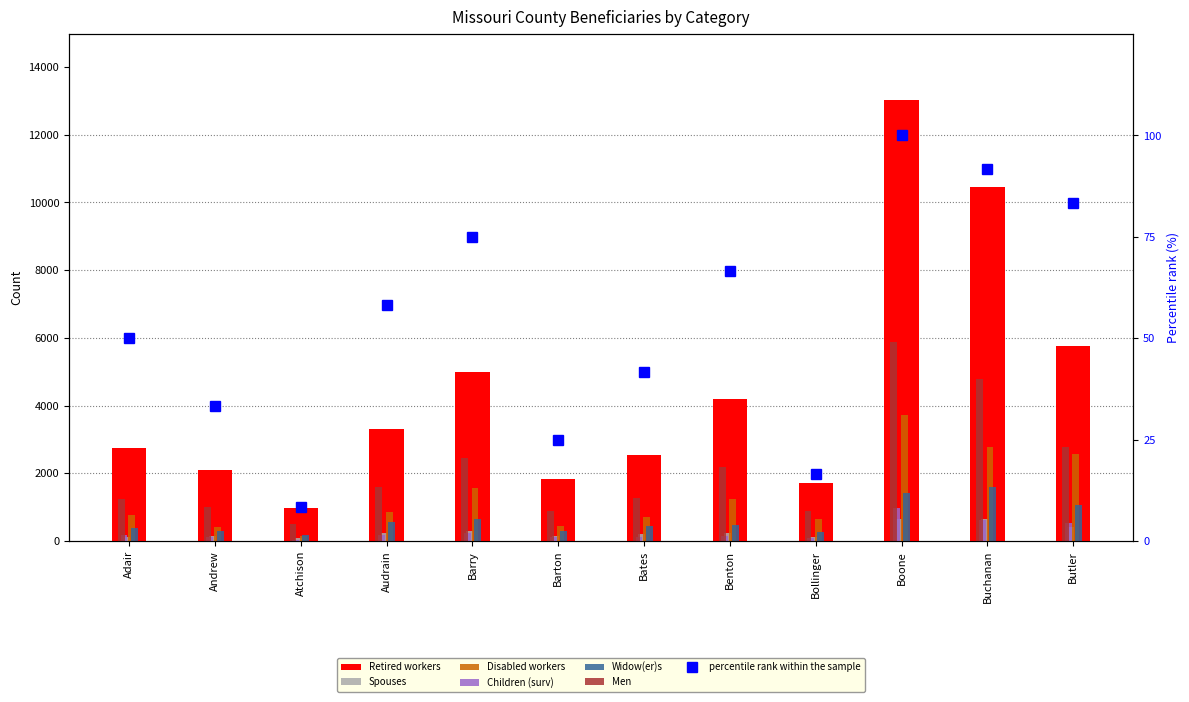

The Widow(er)s series shows 1610 at Buchanan. True or false?

True